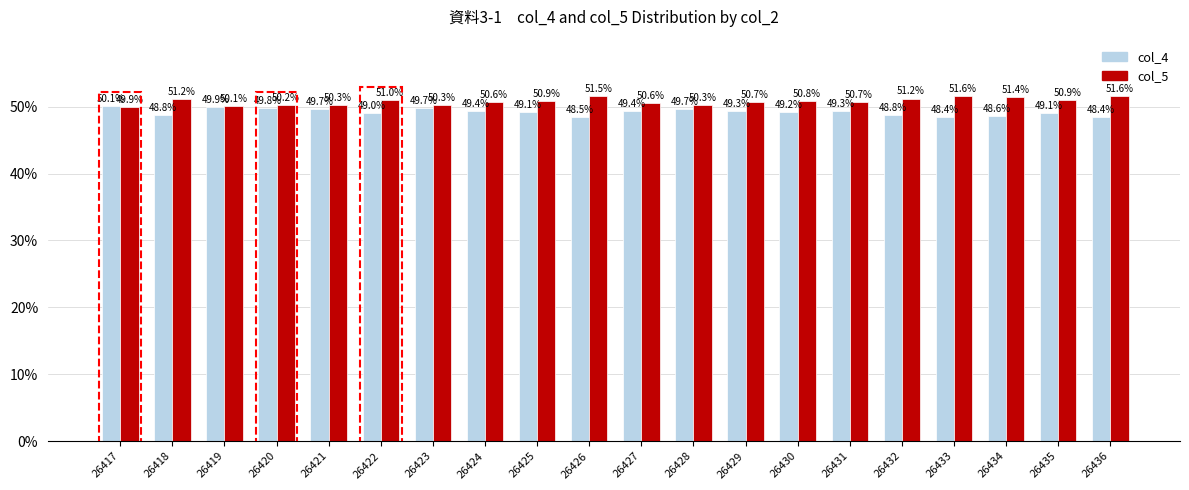

Reading left to right, transcribe all the data shown in this chart.

col_4: 26417=50.1	26418=48.8	26419=49.9	26420=49.8	26421=49.7	26422=49.0	26423=49.7	26424=49.4	26425=49.1	26426=48.5	26427=49.4	26428=49.7	26429=49.3	26430=49.2	26431=49.3	26432=48.8	26433=48.4	26434=48.6	26435=49.1	26436=48.4
col_5: 26417=49.9	26418=51.2	26419=50.1	26420=50.2	26421=50.3	26422=51.0	26423=50.3	26424=50.6	26425=50.9	26426=51.5	26427=50.6	26428=50.3	26429=50.7	26430=50.8	26431=50.7	26432=51.2	26433=51.6	26434=51.4	26435=50.9	26436=51.6